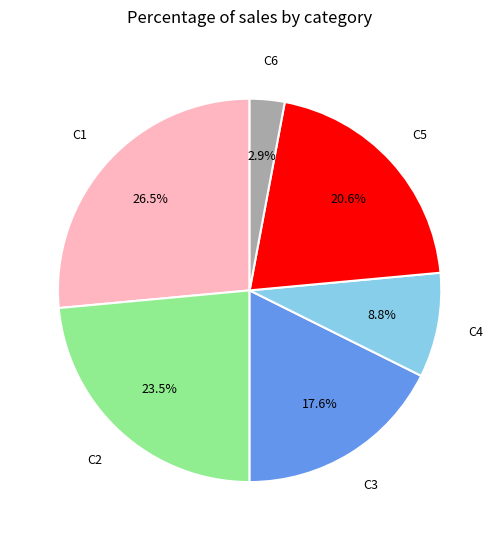

Is there a majority slice in this chart?

No